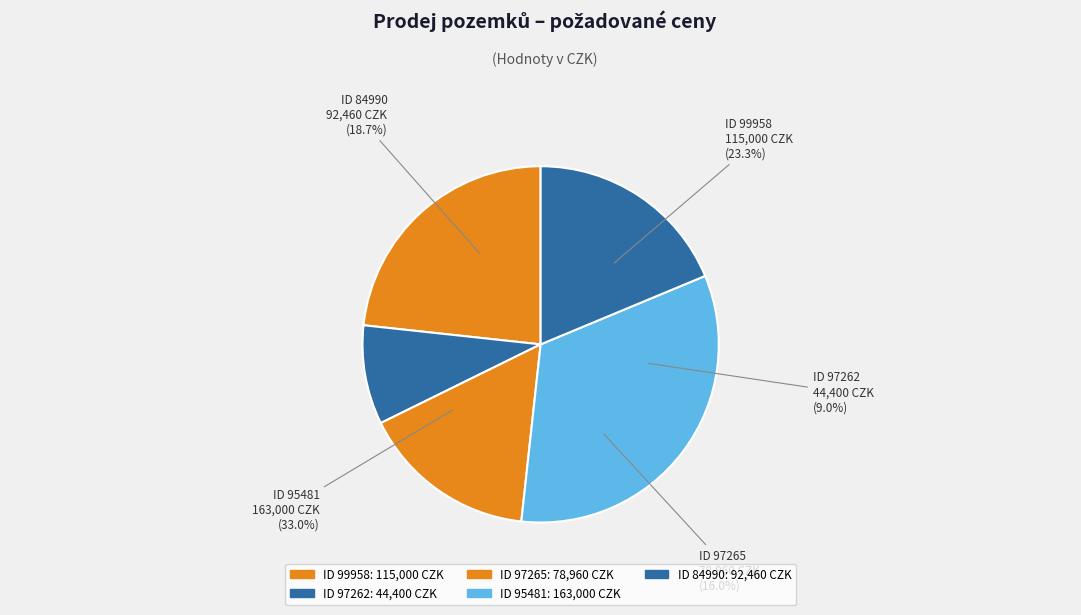

Which slice is the smallest?

97262